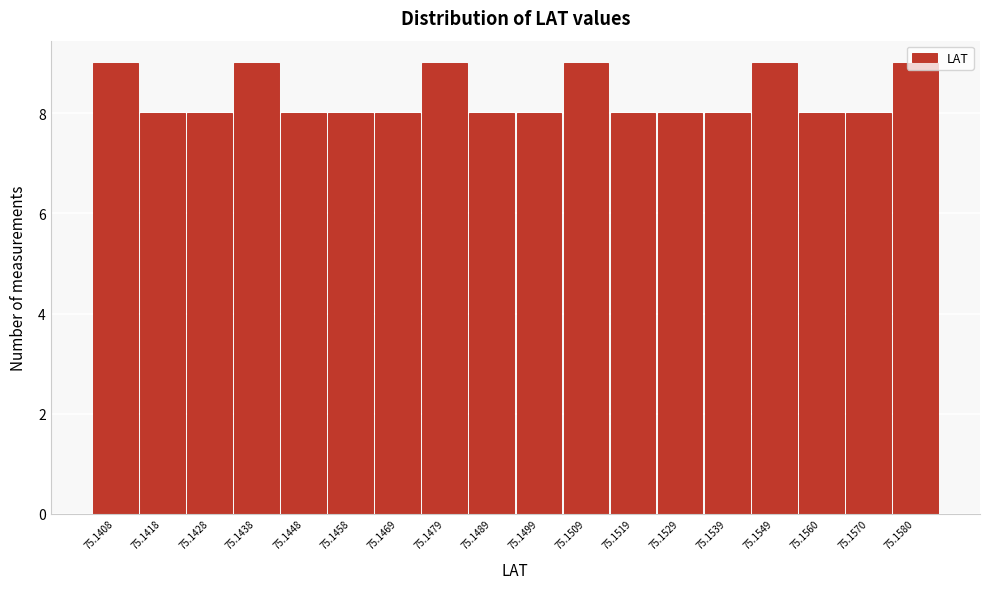

What is the value of the 15th bar from the left?

9